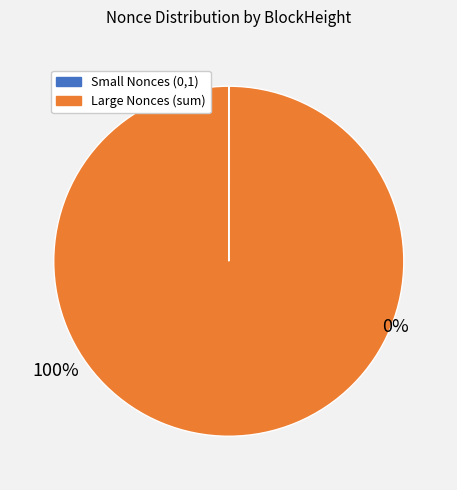

Is there a majority slice in this chart?

Yes